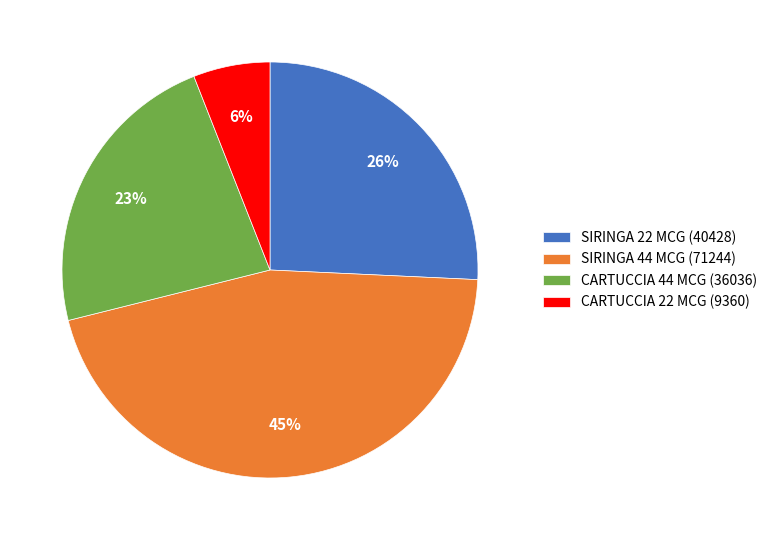

What percentage is the CARTUCCIA 44 MCG (36036) slice, to the nearest percent?

23%